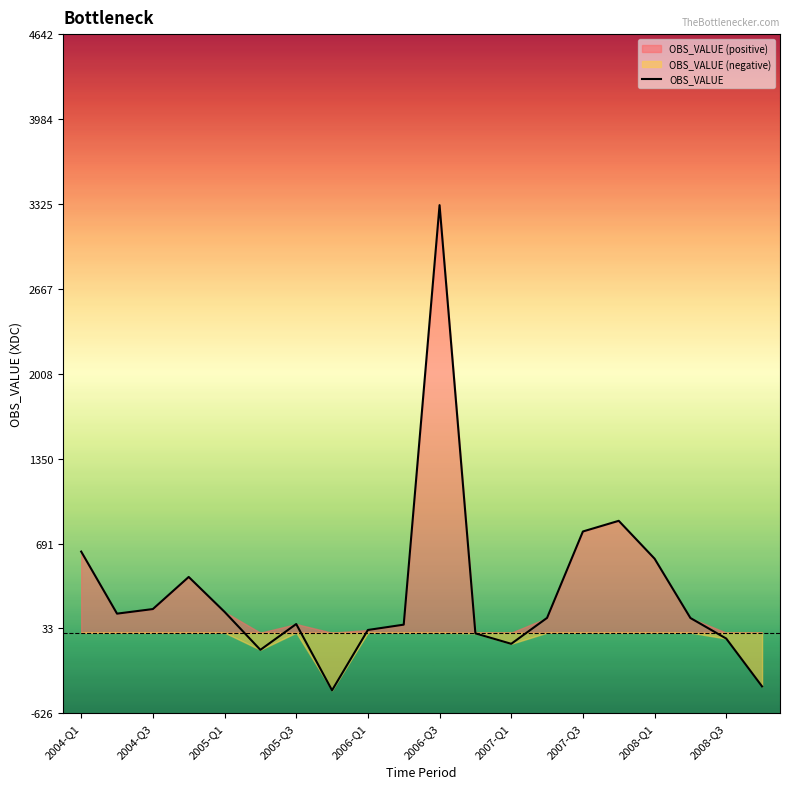

What is the lowest value of the OBS_VALUE series?

-446.9